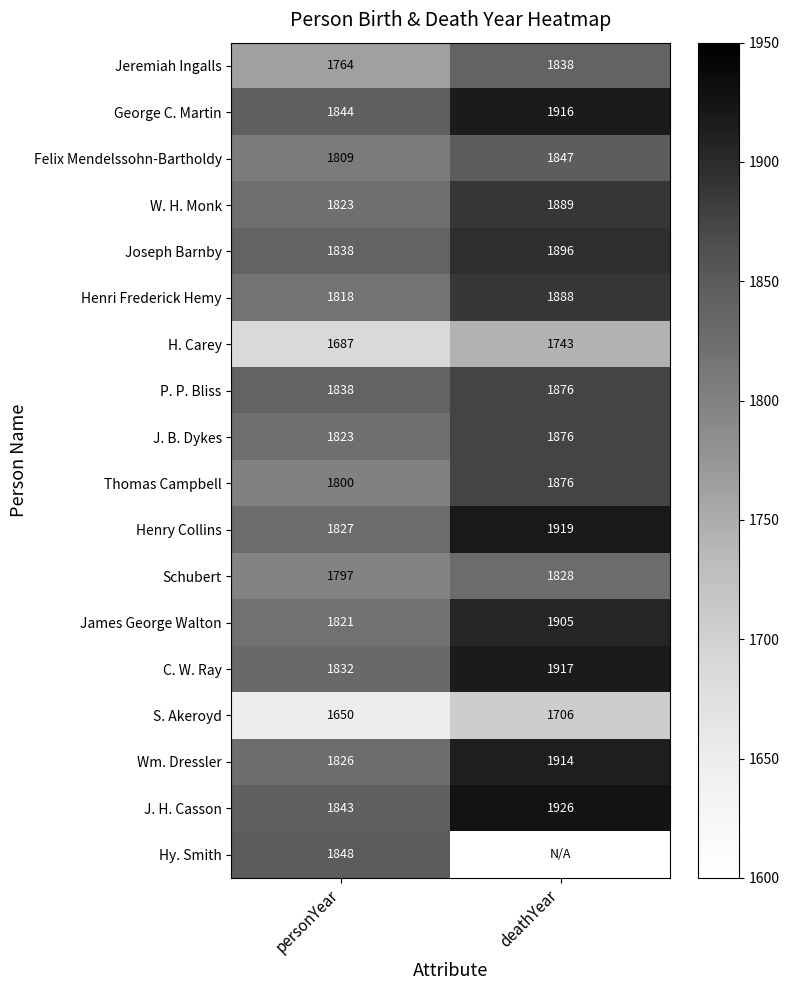

Which has a higher value, personYear or deathYear?

deathYear